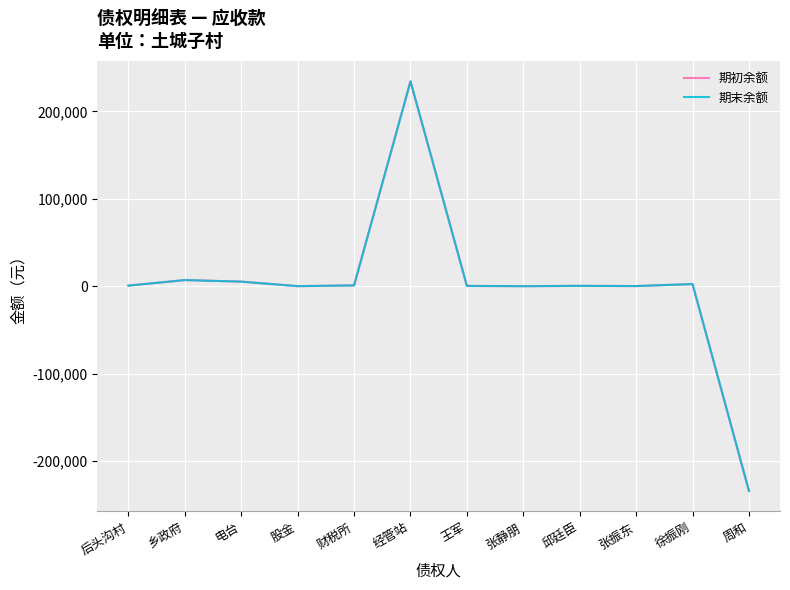

The 期初余额 series shows -47559.9 at 周和. True or false?

False